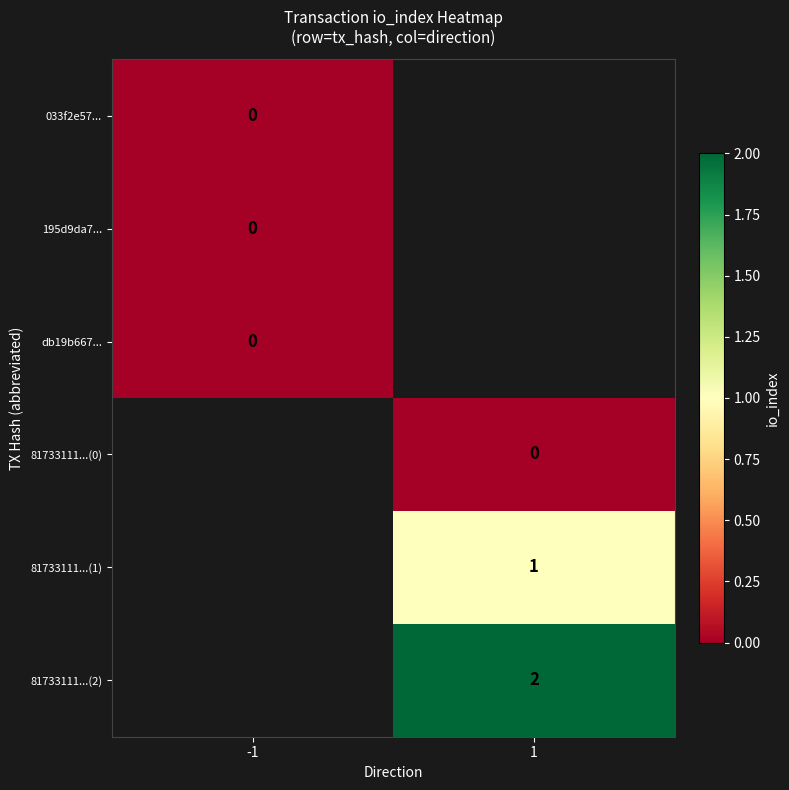

Is the value of 81733111...(1) at 1 greater than the value of 81733111...(0) at 1?

Yes